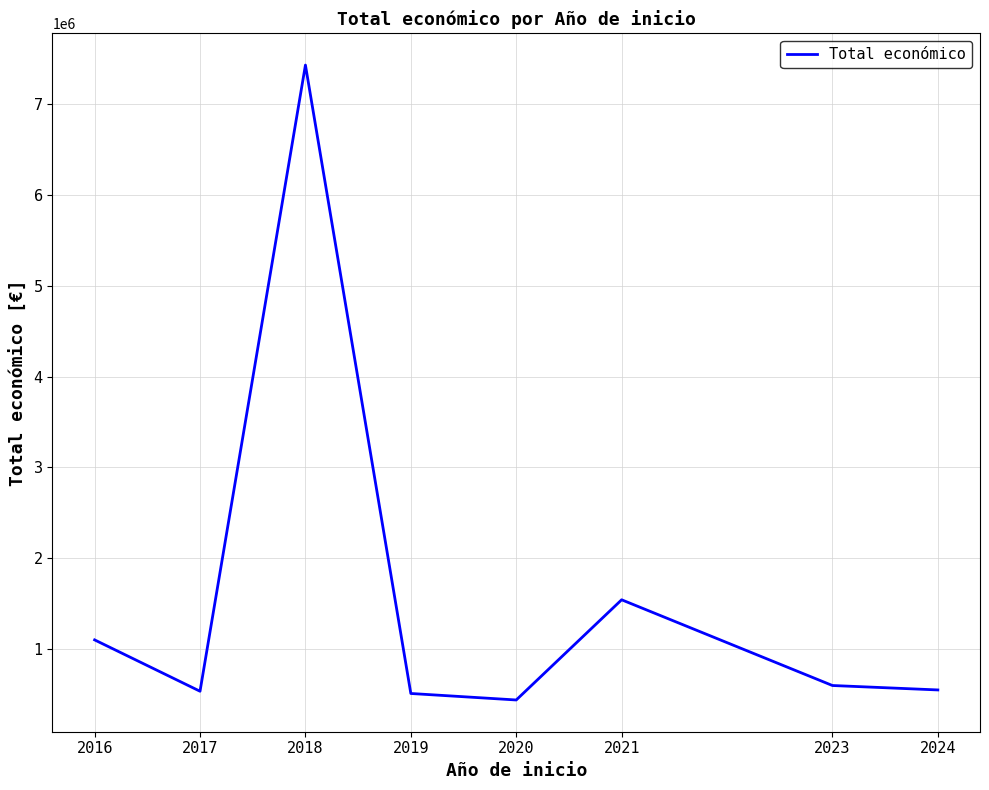

Where is the data nearest to the value 3934784?

2021